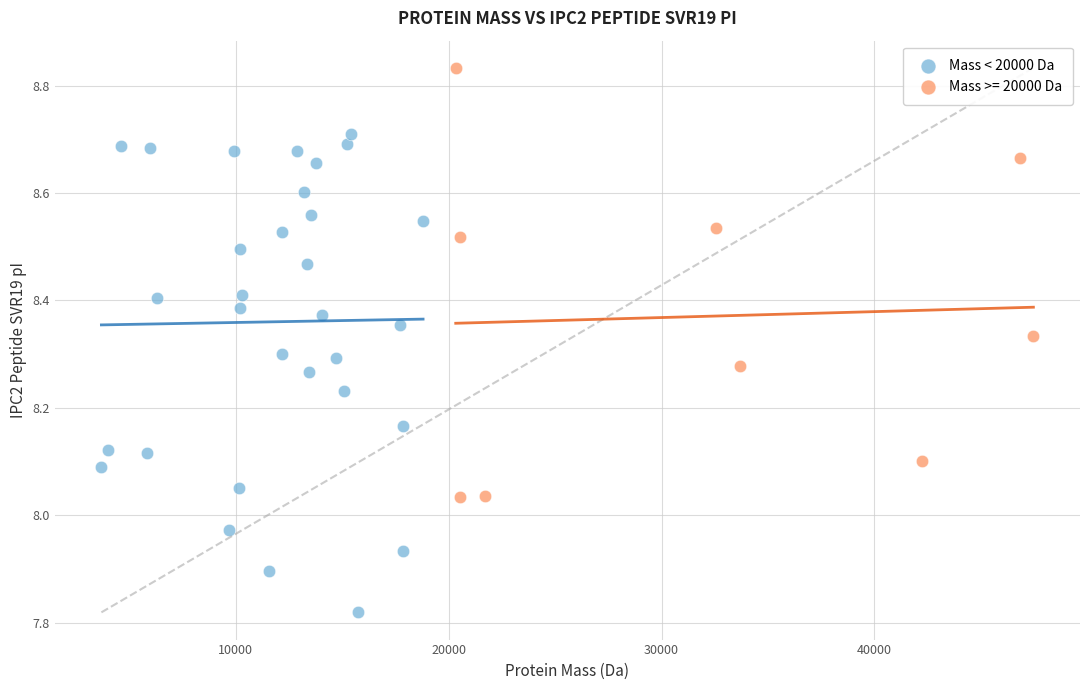

Which series reaches the minimum Y coordinate?

Mass < 20000 Da